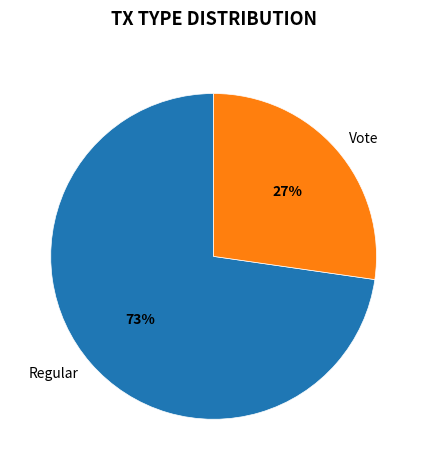

To the nearest percent, what portion does Regular represent?

73%